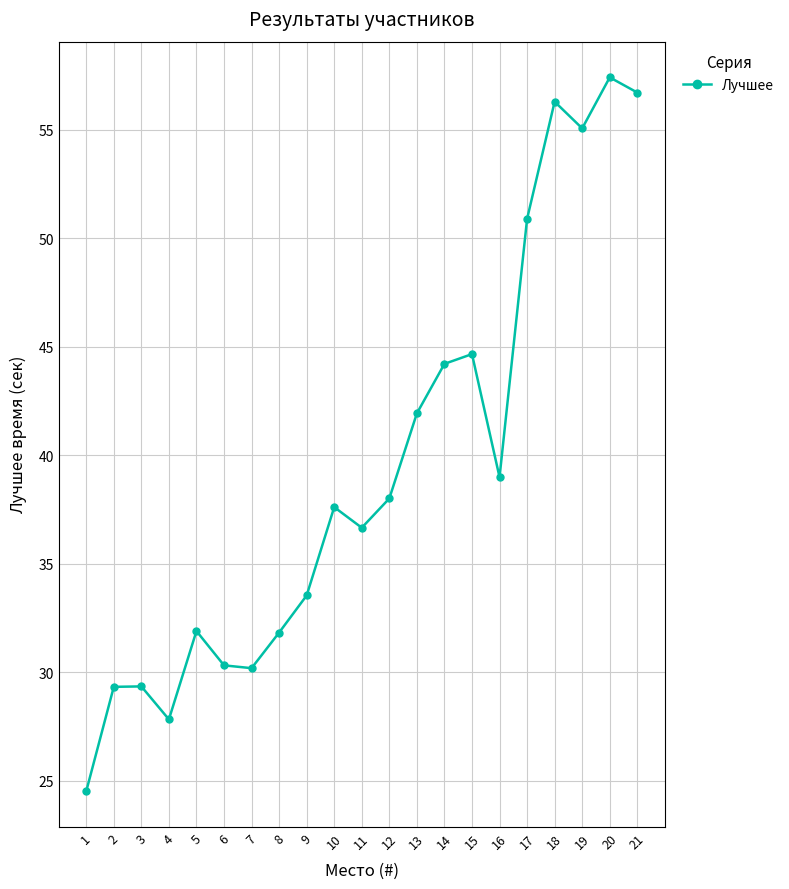

What is the sum of the values at 9 and 15?

78.2